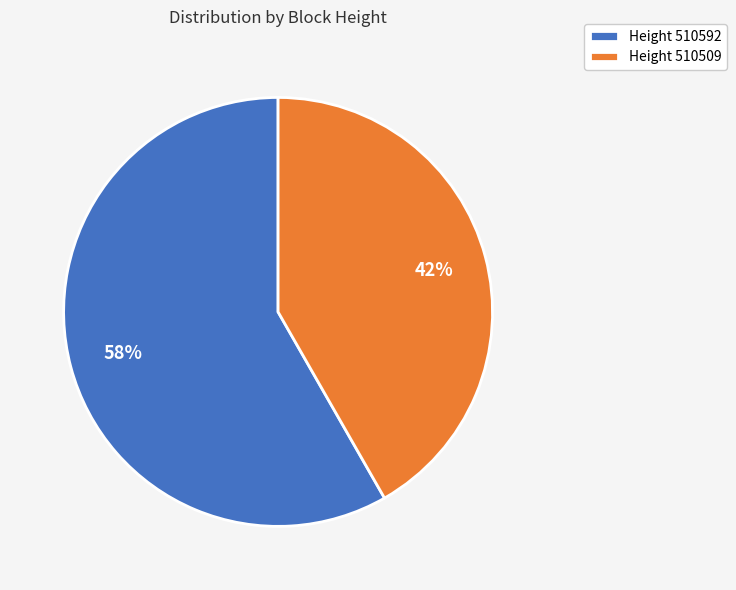

Is the sum of Height 510509 and Height 510592 greater than half?

Yes